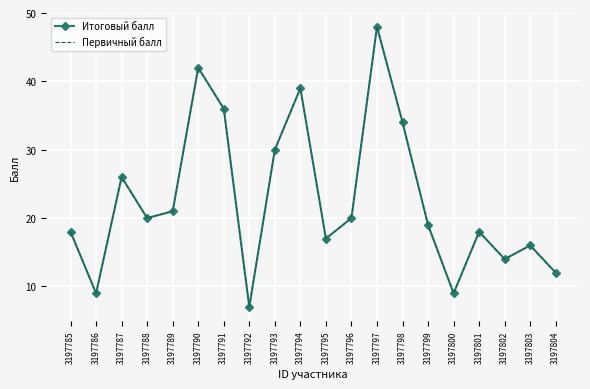

Count the number of categories in the chart.

20